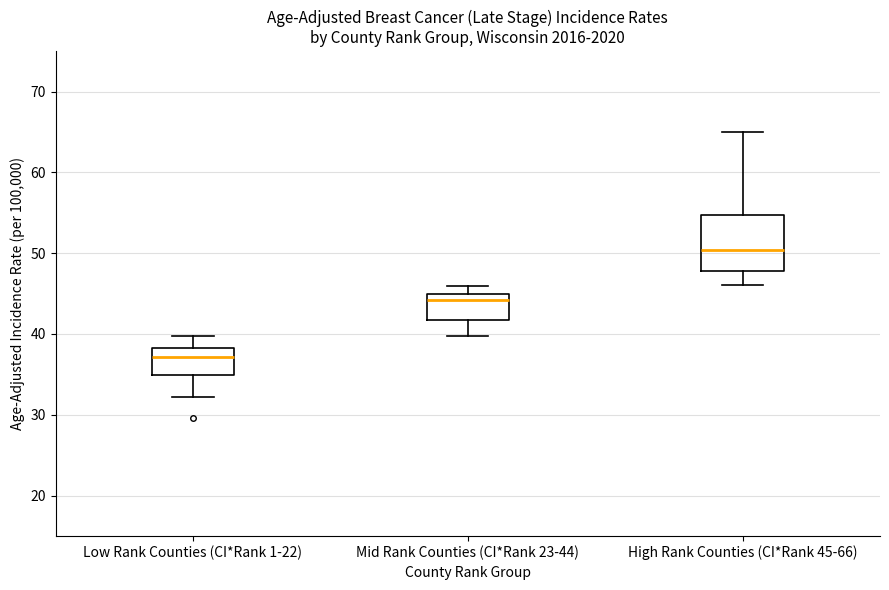

Reading left to right, transcribe this box plot: for each box, give where its median line is, the range the box spans, and where its two whiskers end, as read against the y-axis. The values are not printed on the chart, so give them approximately, as read against the axis.

Low Rank Counties (CI*Rank 1-22): median 37, box 35 to 38, whiskers 32 to 40
Mid Rank Counties (CI*Rank 23-44): median 44, box 42 to 45, whiskers 40 to 46
High Rank Counties (CI*Rank 45-66): median 50, box 48 to 55, whiskers 46 to 65